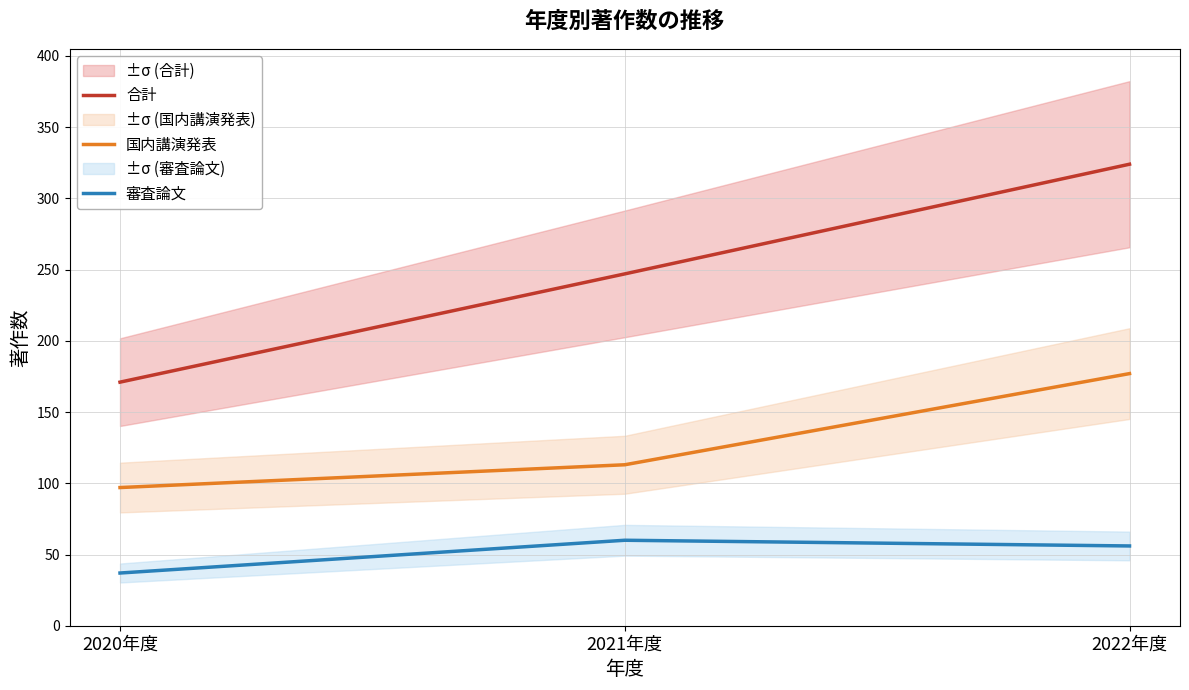

What is the average value of the 審査論文 series?

51